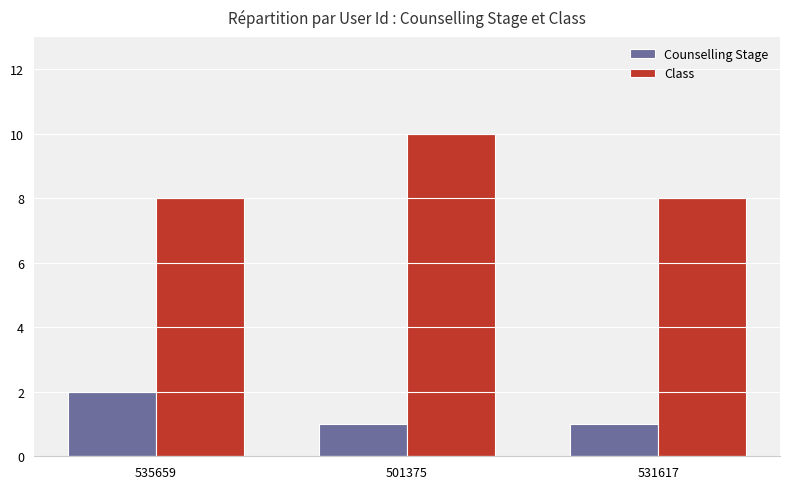

What is the spread (max minus min) of values at 531617?

7